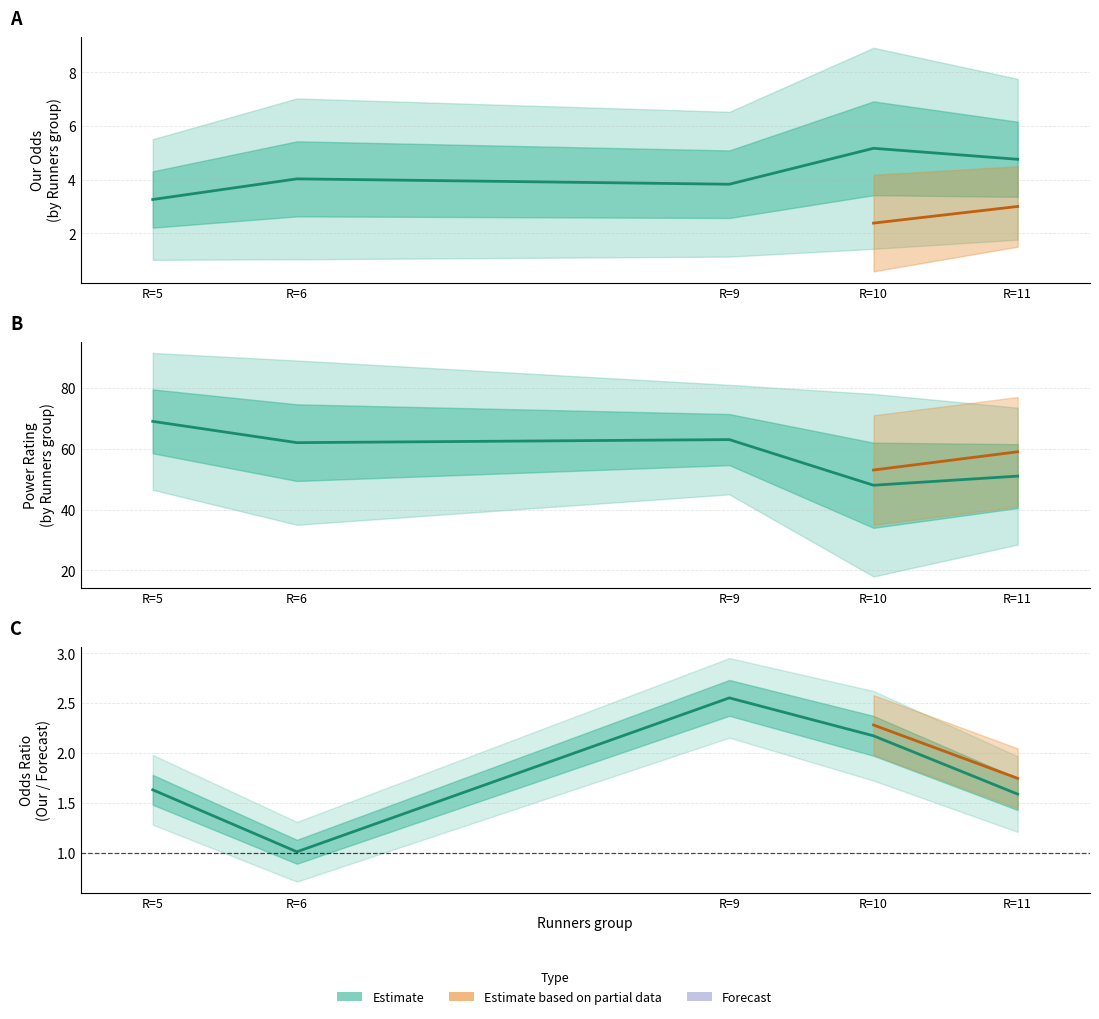

Which series has the largest range (max minus min)?

Power Rating